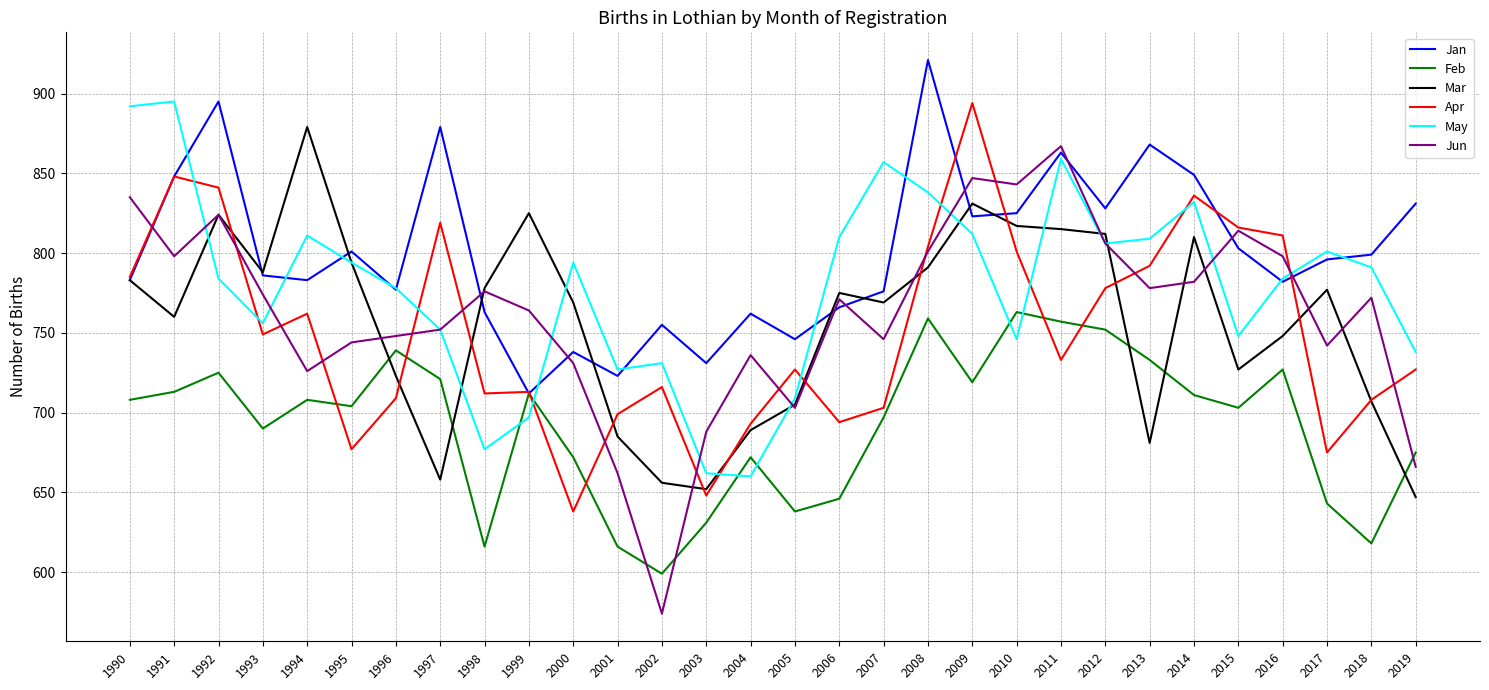

The Jan series shows 879 at 1997. True or false?

True